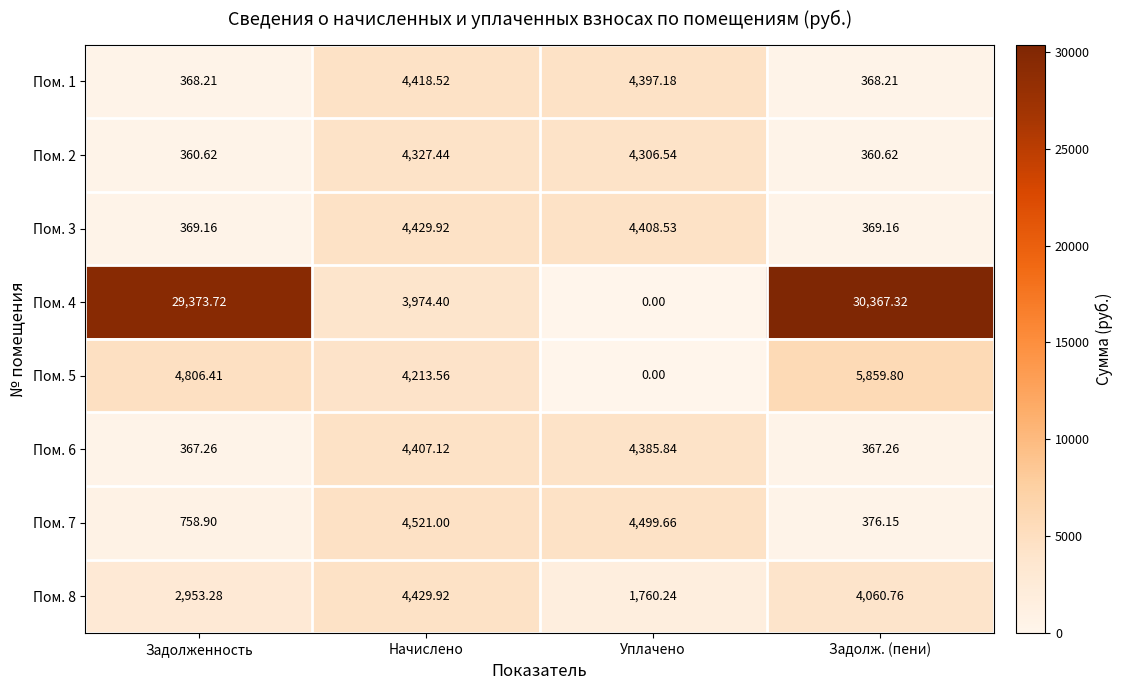

Which label corresponds to the largest value in the chart?

Задолж. (пени)